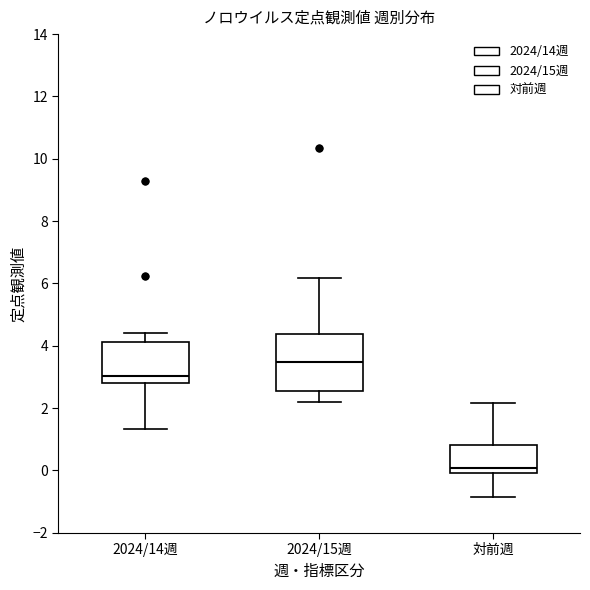

Comparing the boxes themselves (not the whiskers), which one is the tallest?

2024/15週